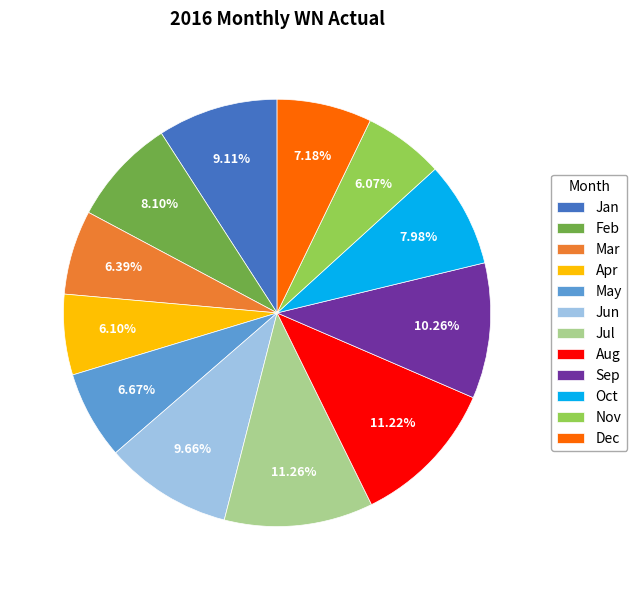

Does any single category account for the majority?

No